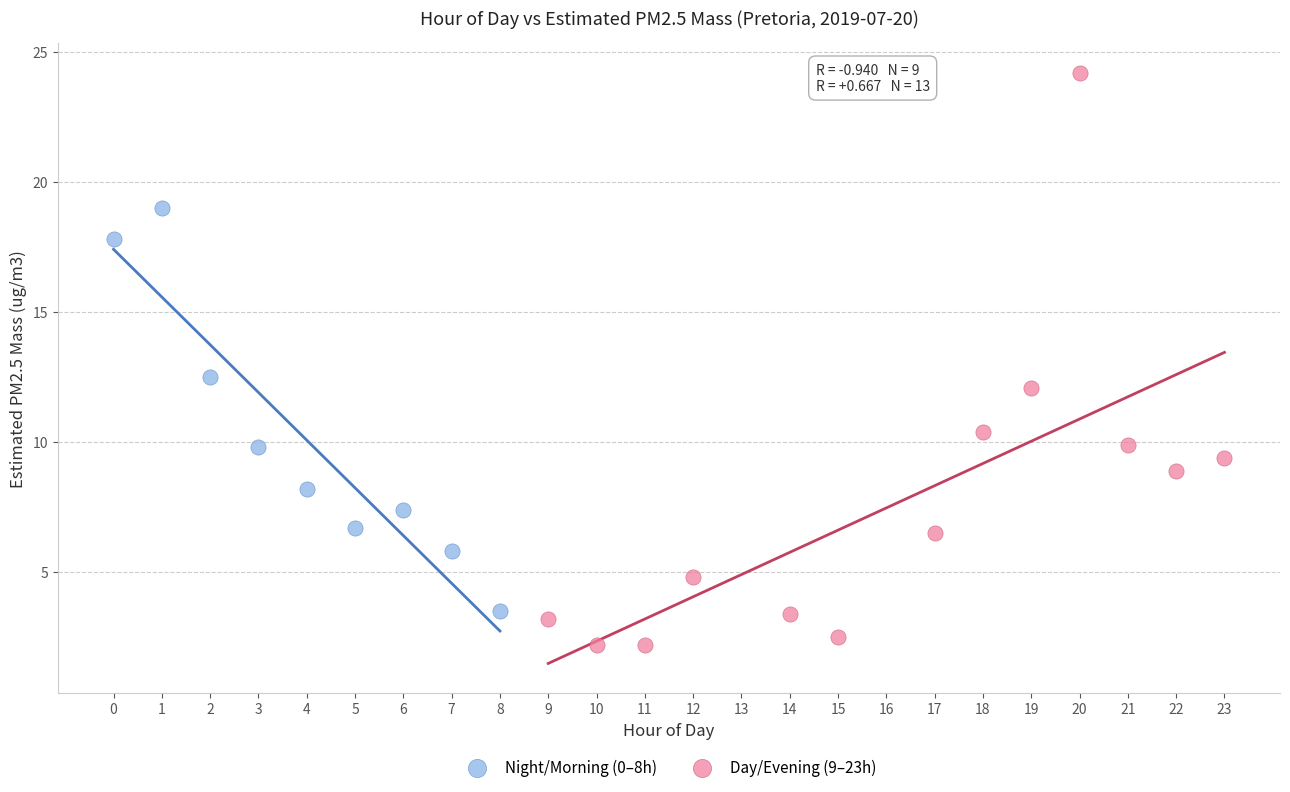

Which series contains the lowest Y value?

Day/Evening (9–23h)